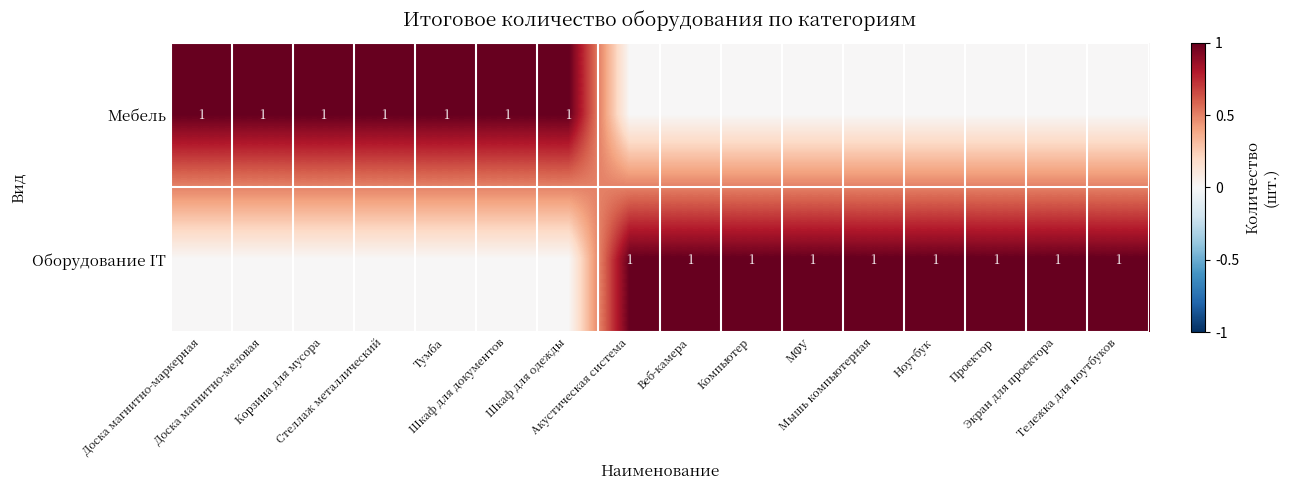

What is the sum of the Оборудование IT values at МФУ and Экран для проектора?

2